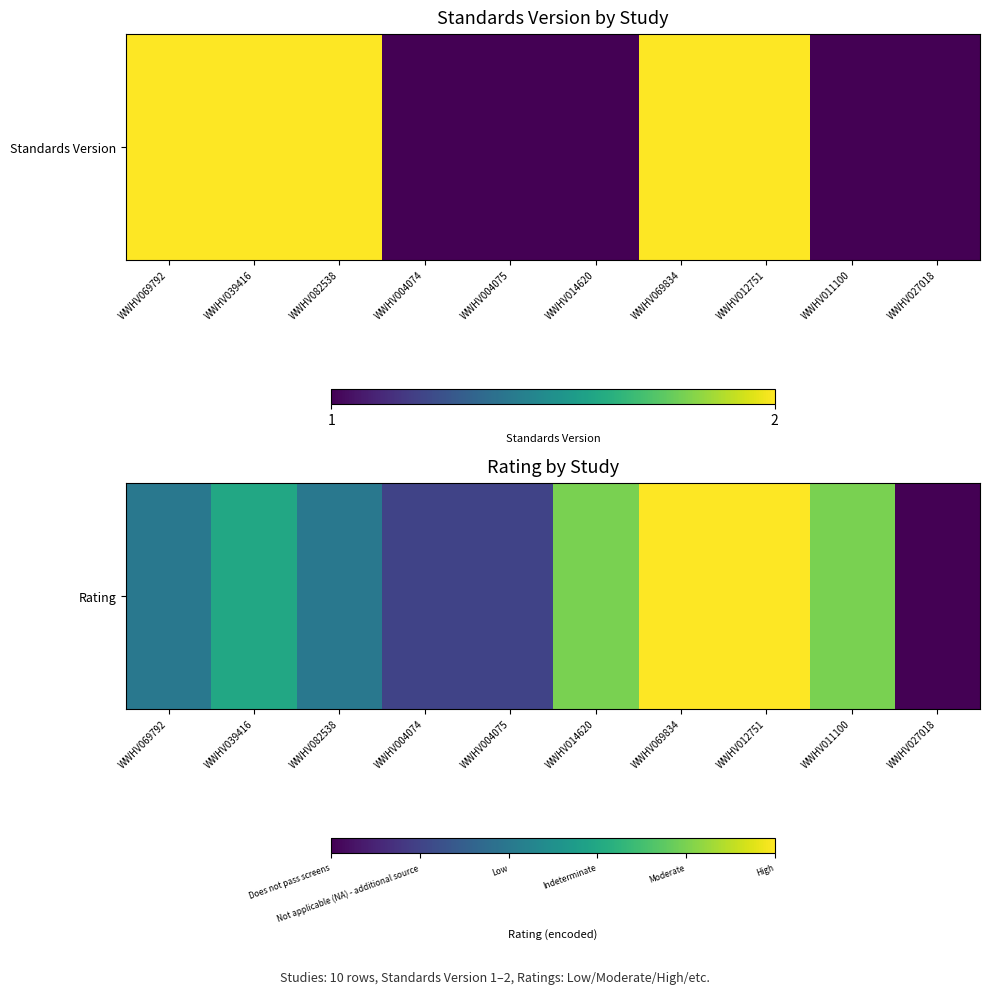

Reading left to right, transcribe all the data shown in this chart.

2	3	2	1	1	4	5	5	4	0